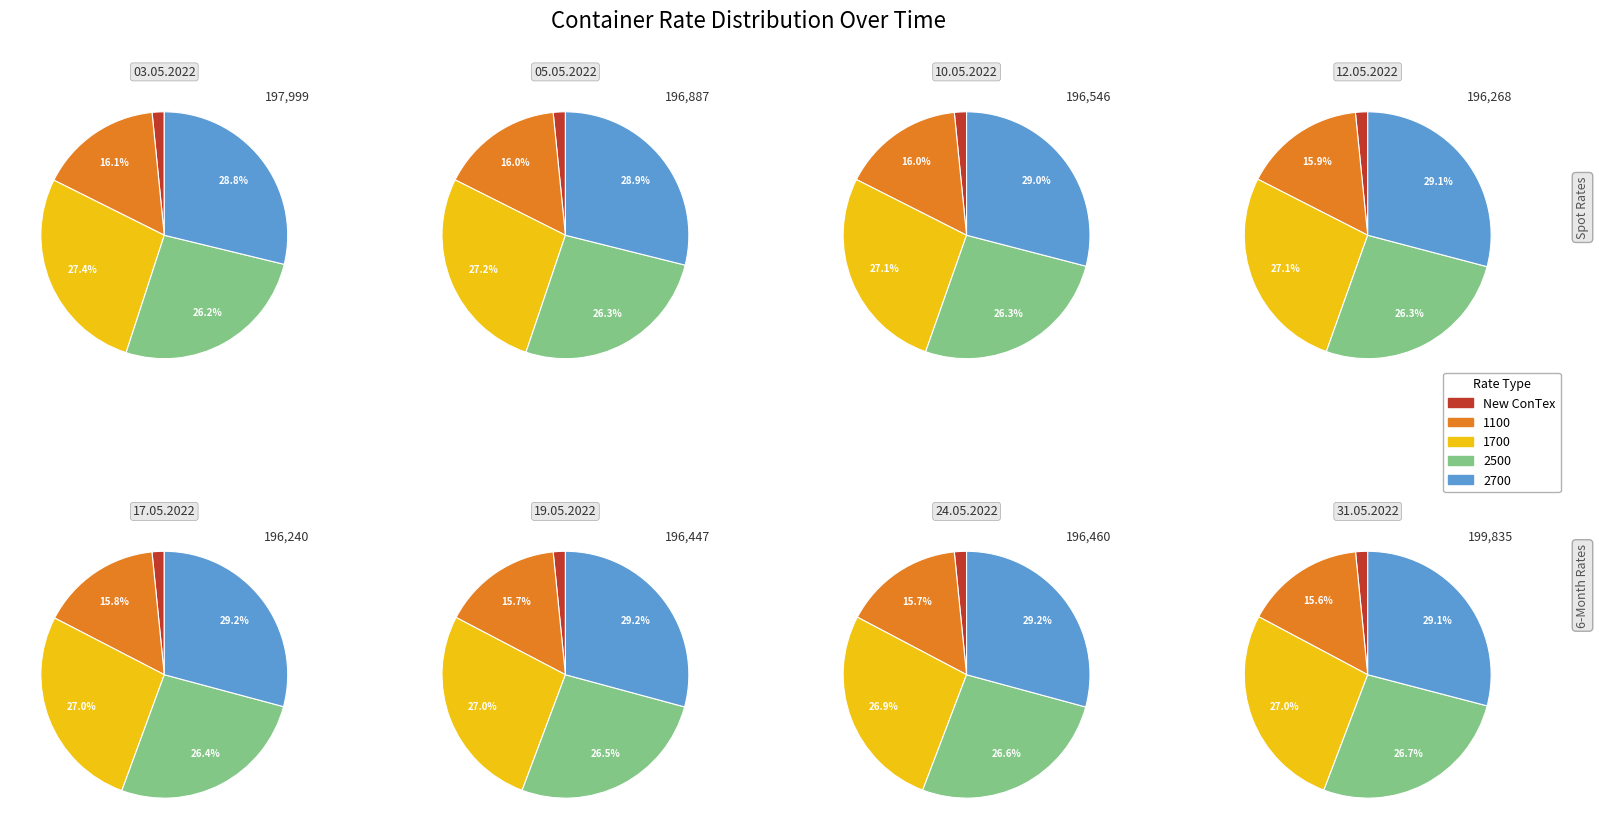

Is it true that 31.05.2022 is 3% of the pie?

False